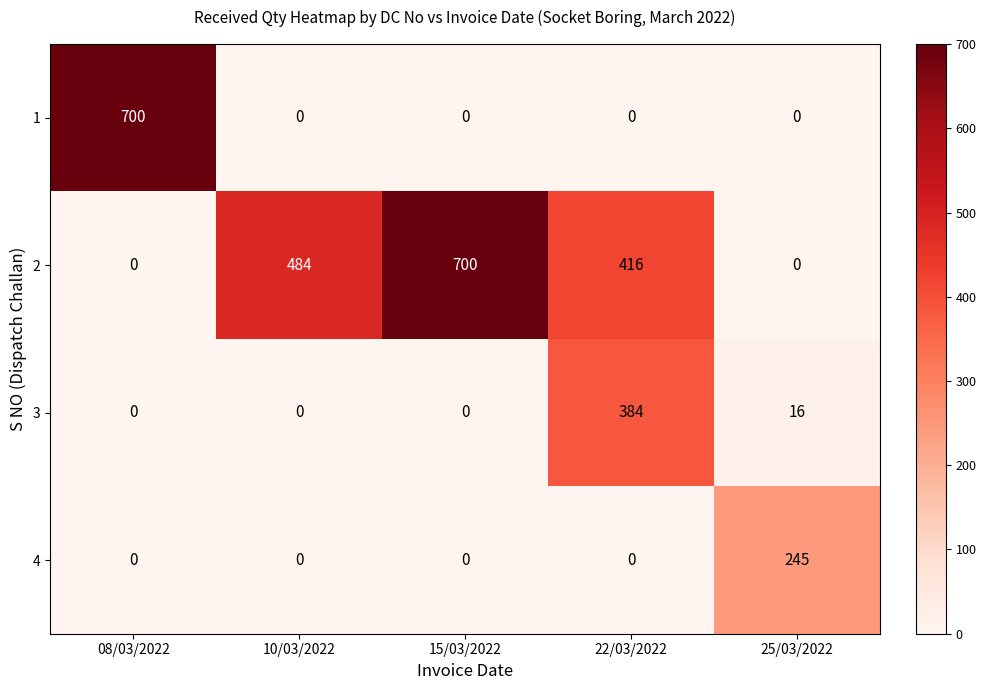

What is the sum of all 1 values?

700